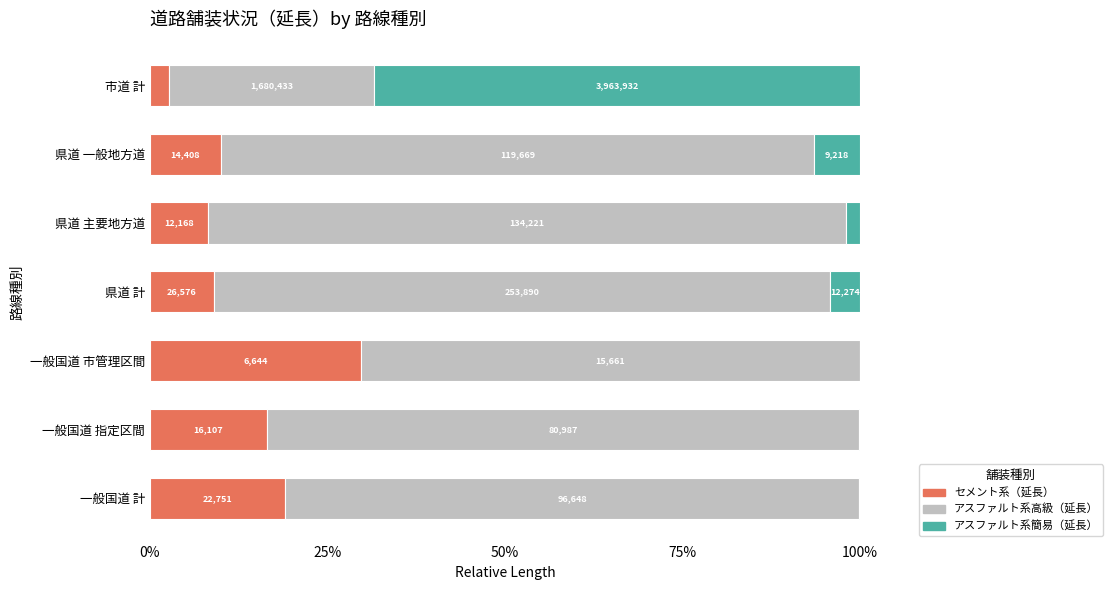

What are all the series names shown in the legend?

セメント系（延長）, アスファルト系高級（延長）, アスファルト系簡易（延長）